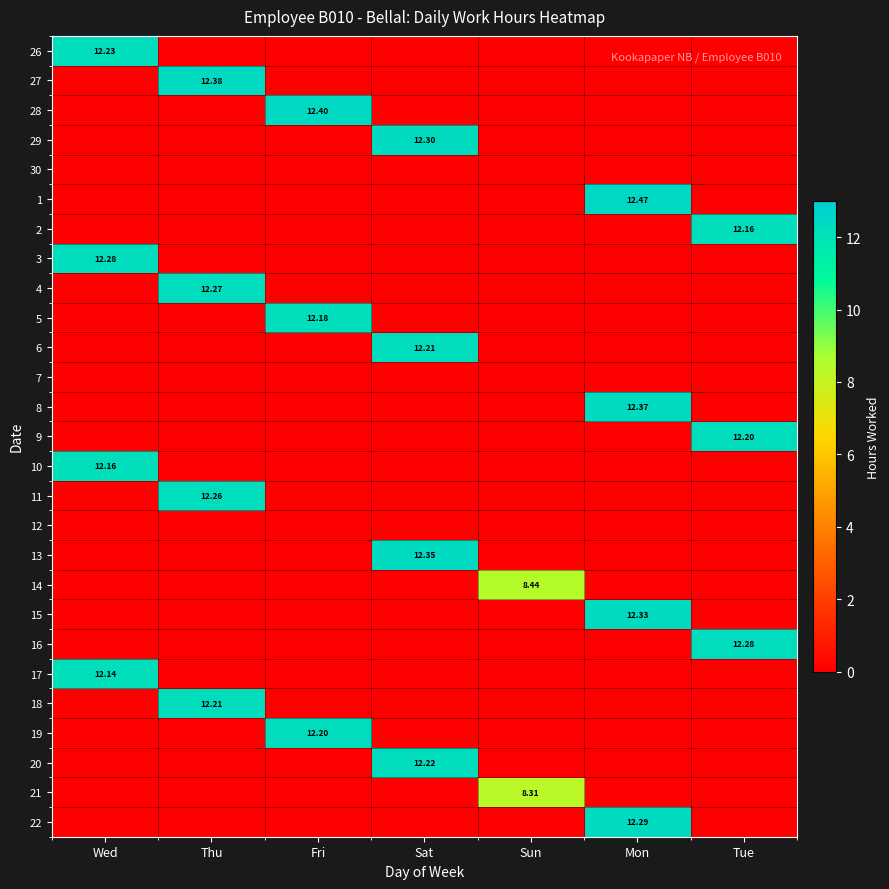

Between Wed and Mon, which is larger?

Wed